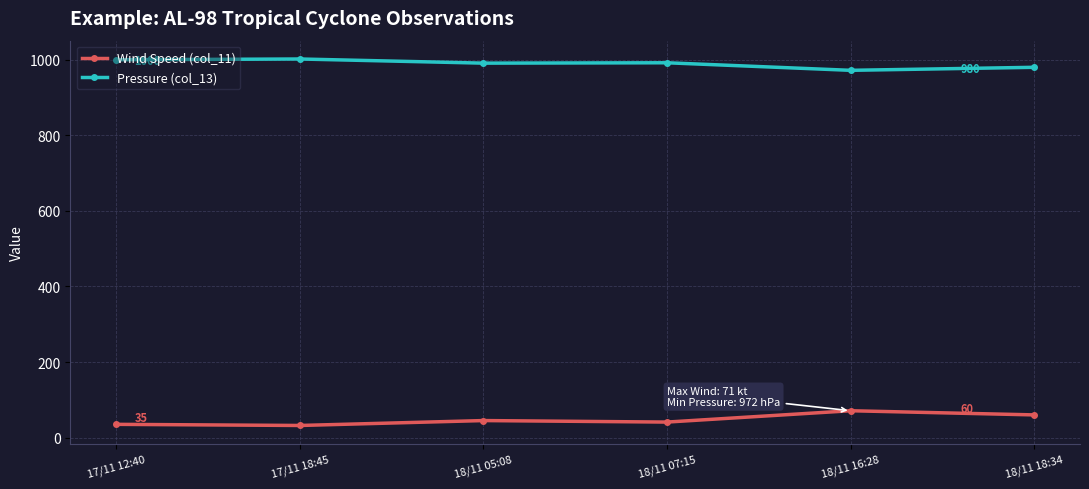

What are all the series names shown in the legend?

Wind Speed (col_11), Pressure (col_13)